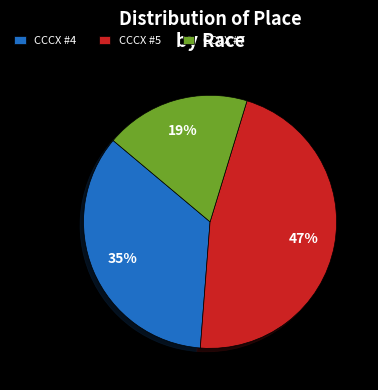

Which category has the biggest portion of the pie?

CCCX #5